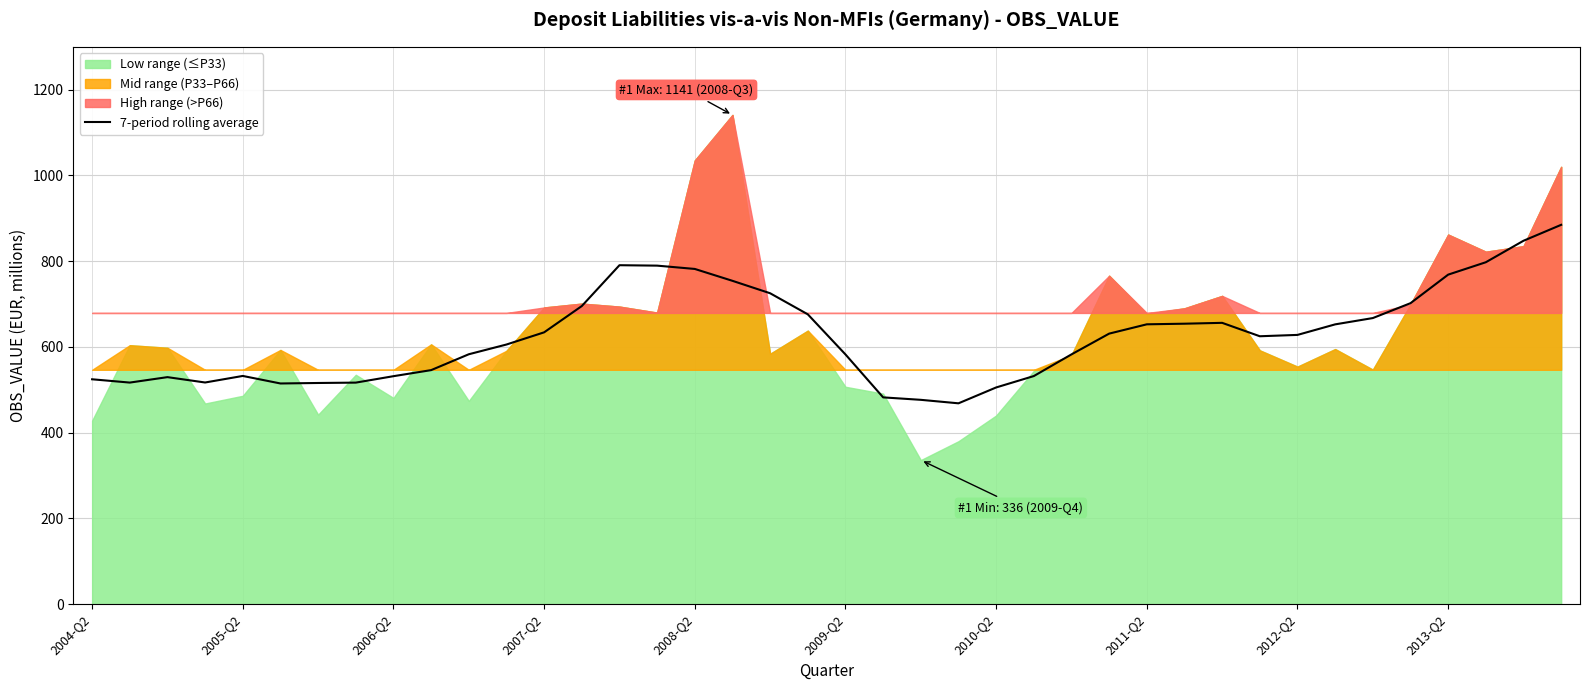

What is the highest value of the 7-period rolling average series?

884.8